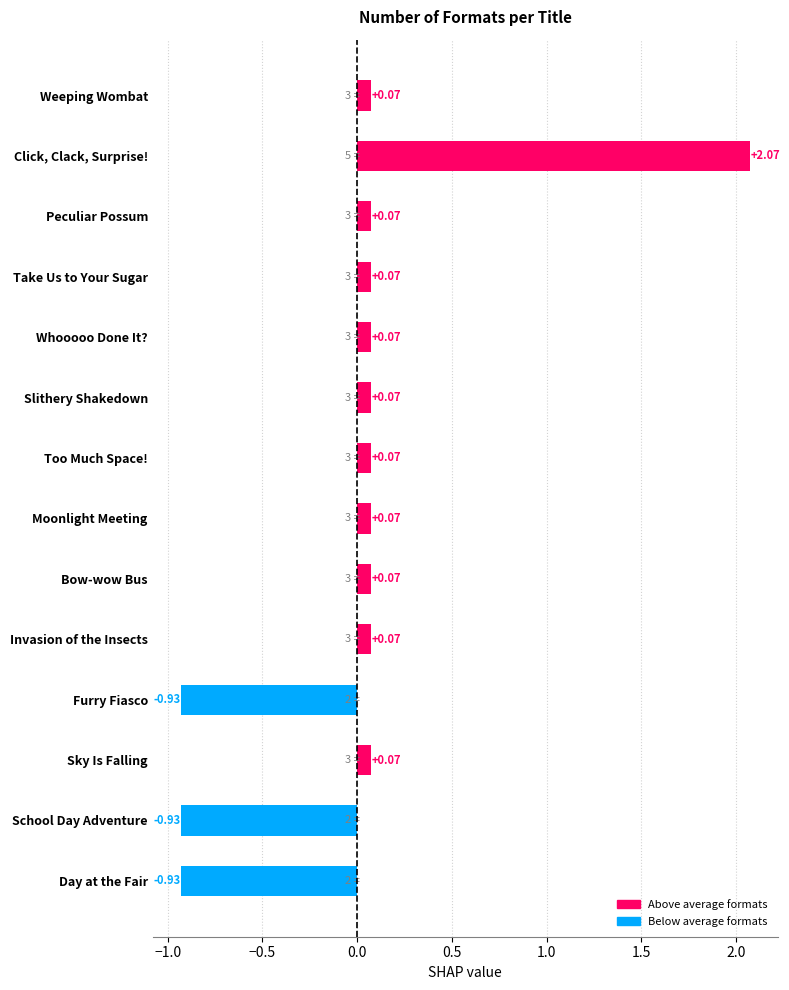

What is the label of the 8th bar from the top?

Moonlight Meeting